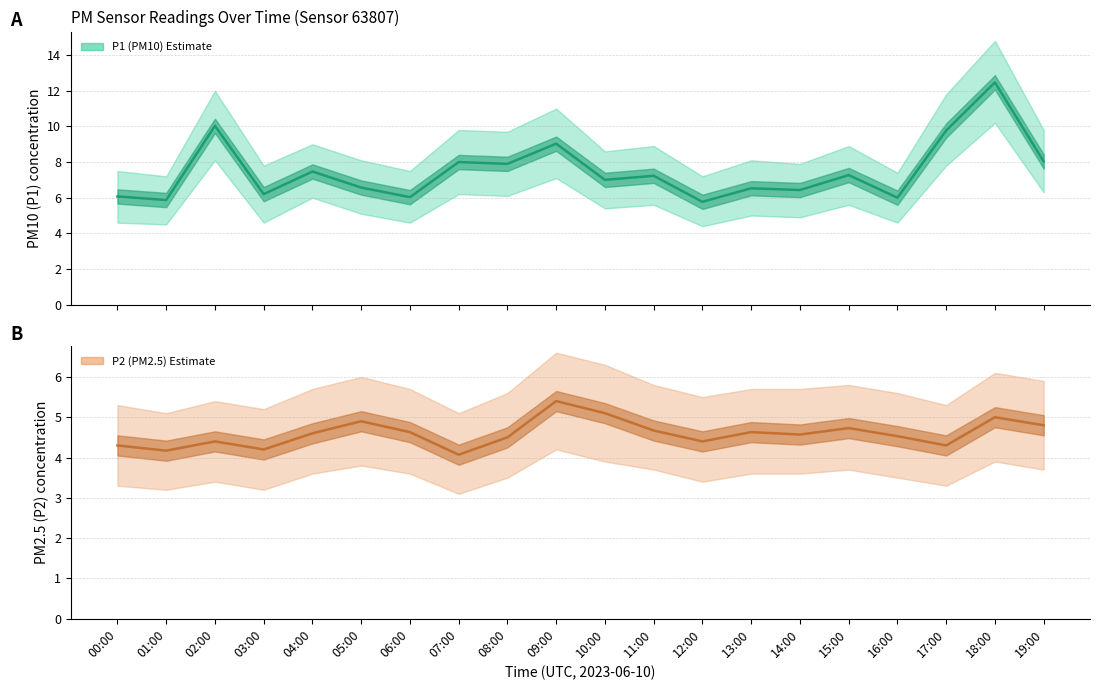

What is the label of the 3rd point from the right?

17:00